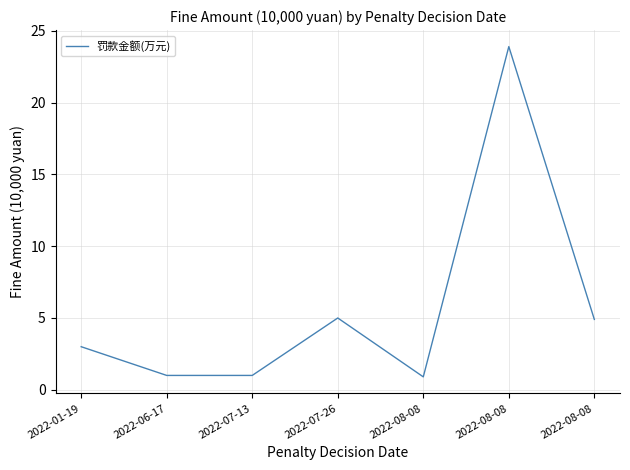

Reading left to right, list all the values displayed in this chart.

2022-01-19=3.0	2022-06-17=1.0	2022-07-13=1.0	2022-07-26=5.0	2022-08-08=0.9	2022-08-08=23.9	2022-08-08=4.9